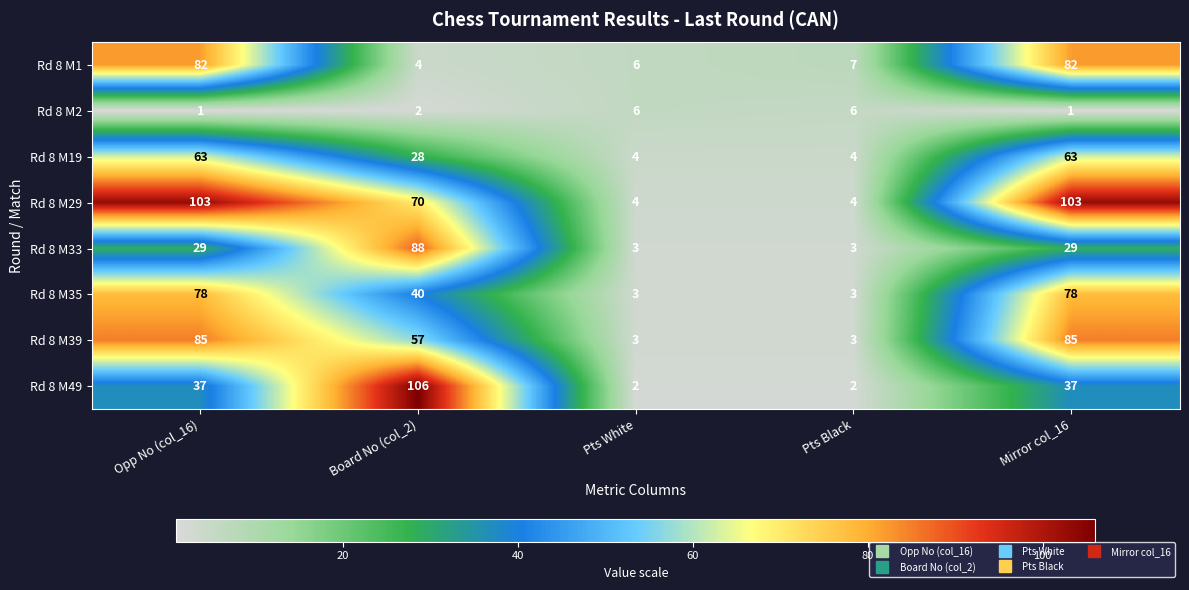

Read the Rd 8 M33 value at Opp No (col_16), to the nearest 5.

30